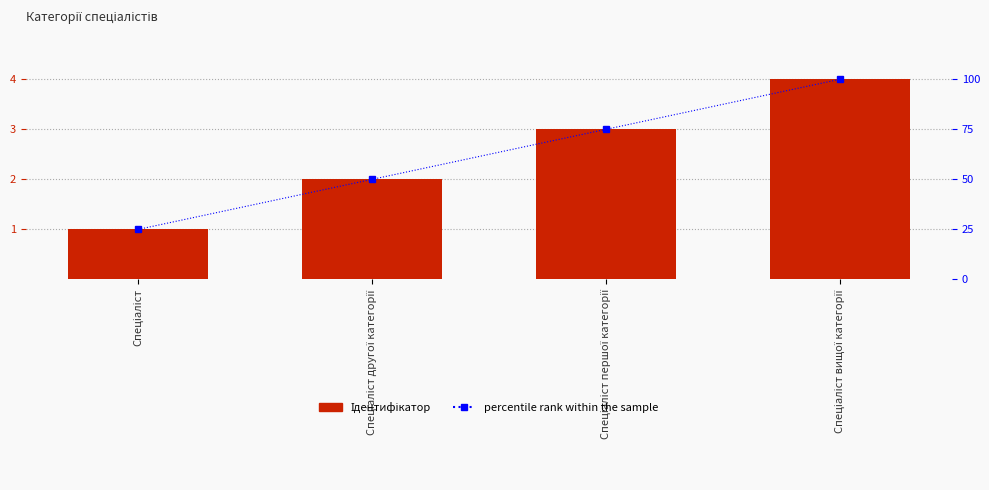

Reading left to right, extract all data points from this chart.

Ідентифікатор: Спеціаліст=1	Спеціаліст другої категорії=2	Спеціаліст першої категорії=3	Спеціаліст вищої категорії=4
percentile rank within the sample: Спеціаліст=25	Спеціаліст другої категорії=50	Спеціаліст першої категорії=75	Спеціаліст вищої категорії=100